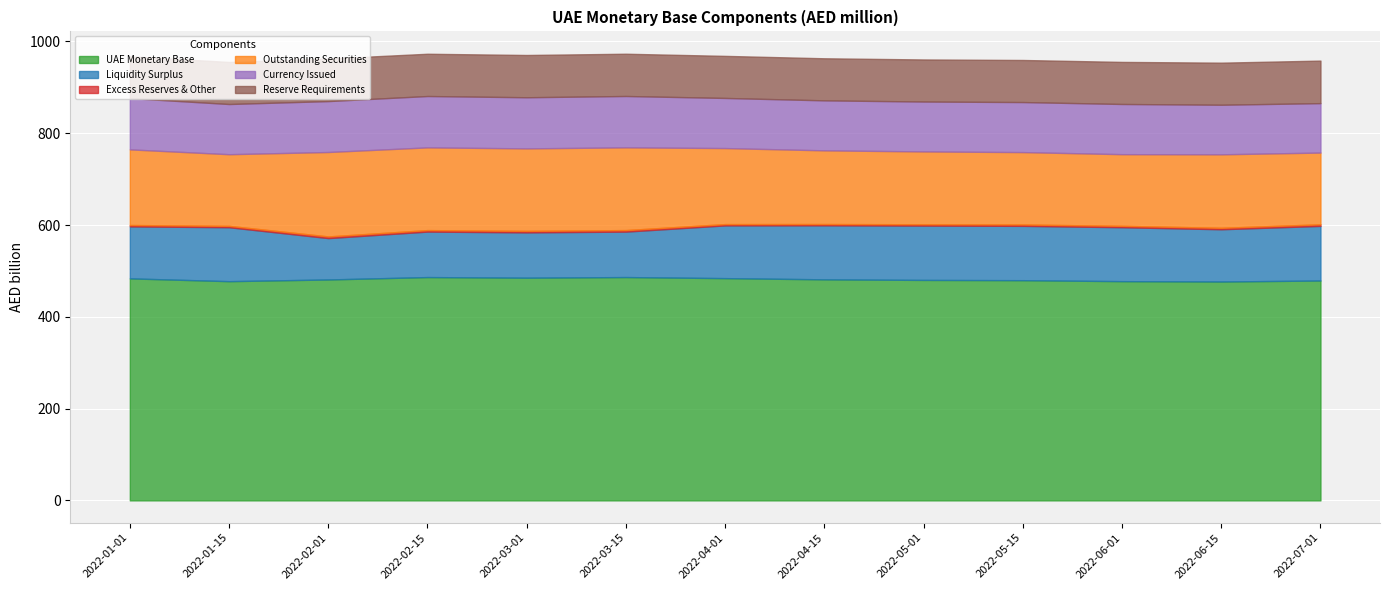

Which series changed the most between 2022-05-01 and 2022-06-15?

Liquidity Surplus